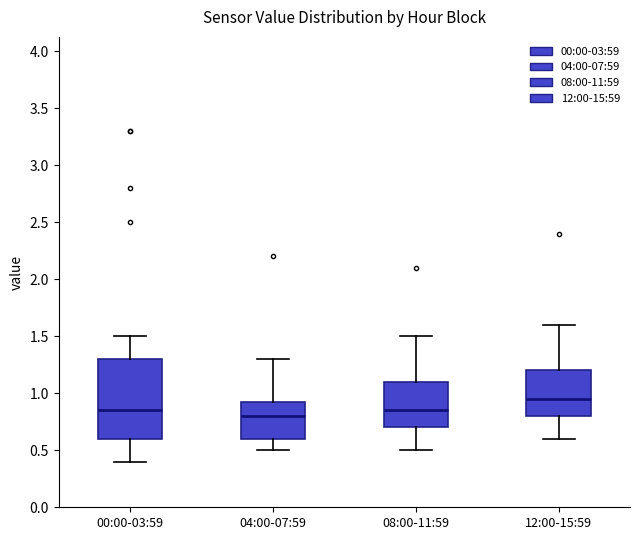

Reading left to right, transcribe this box plot: for each box, give where its median line is, the range the box spans, and where its two whiskers end, as read against the y-axis. The values are not printed on the chart, so give them approximately, as read against the axis.

00:00-03:59: median 0.85, box 0.60 to 1.30, whiskers 0.40 to 1.50
04:00-07:59: median 0.80, box 0.60 to 0.95, whiskers 0.50 to 1.30
08:00-11:59: median 0.85, box 0.70 to 1.10, whiskers 0.50 to 1.50
12:00-15:59: median 0.95, box 0.80 to 1.20, whiskers 0.60 to 1.60